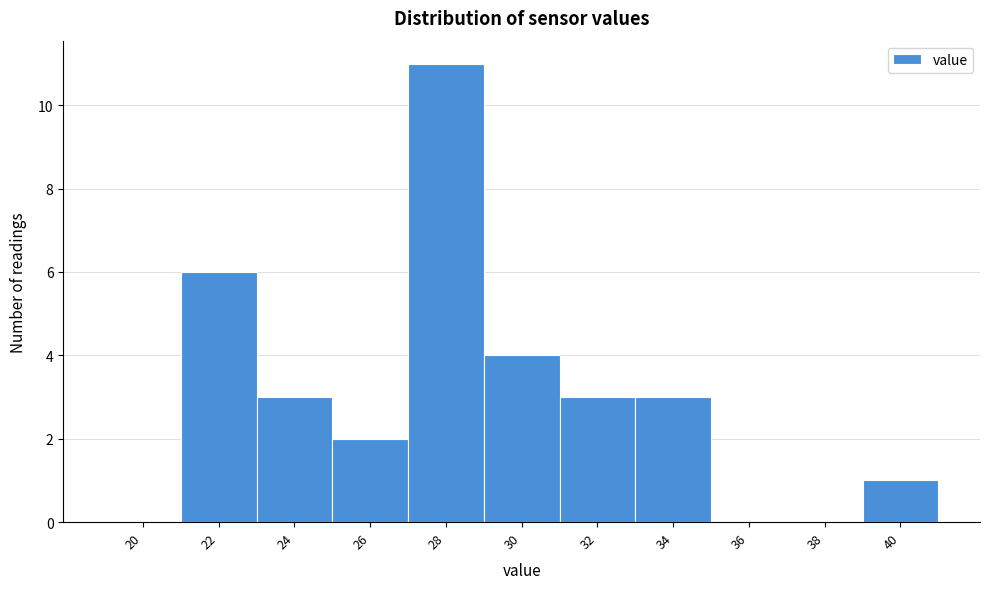

Reading left to right, list all the values displayed in this chart.

20=0	22=6	24=3	26=2	28=11	30=4	32=3	34=3	36=0	38=0	40=1